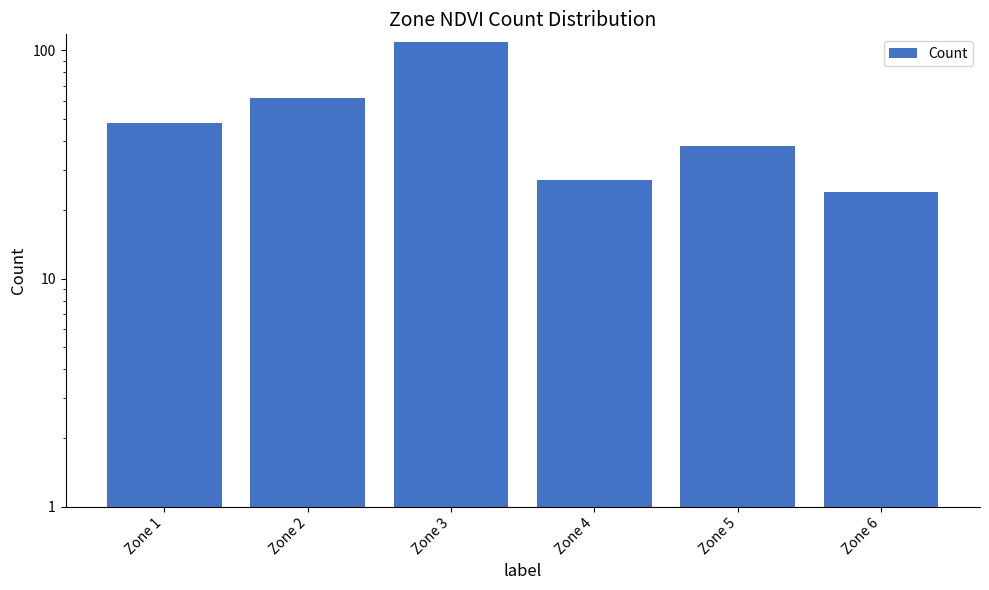

What is the difference between the values at Zone 2 and Zone 3?

47